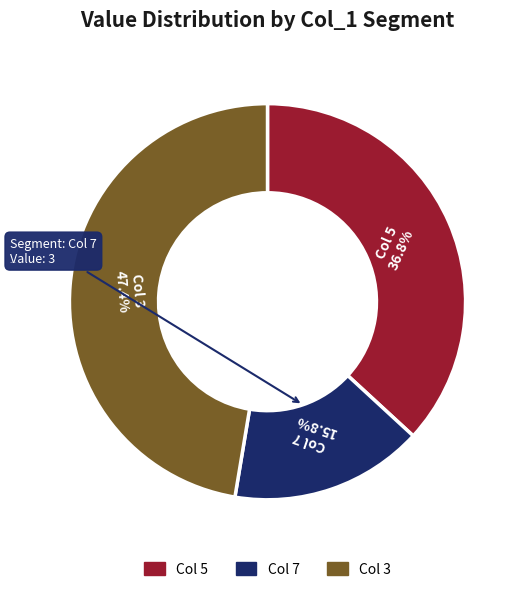

Does any single category account for the majority?

No